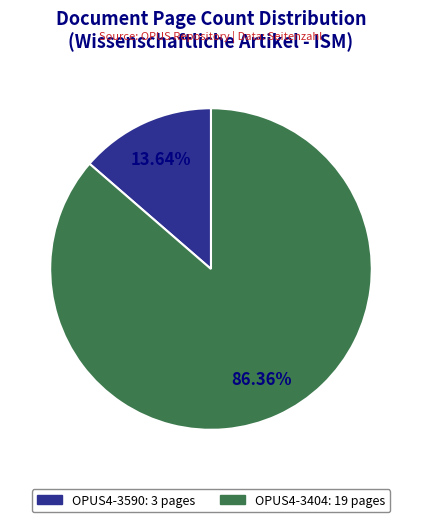

Count the number of slices in the pie.

2